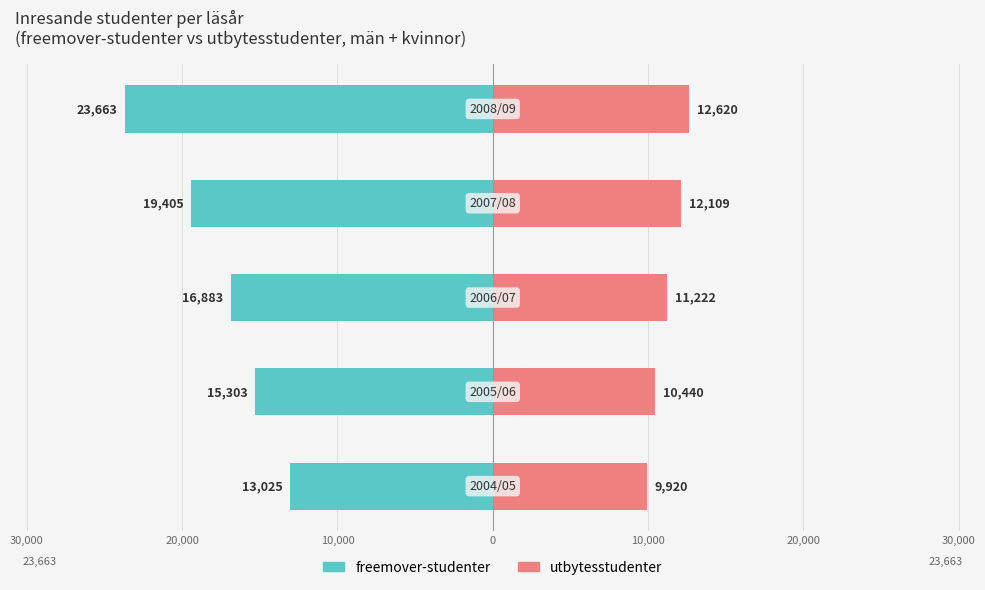

The value of utbytesstudenter at 0 is 6862. True or false?

False